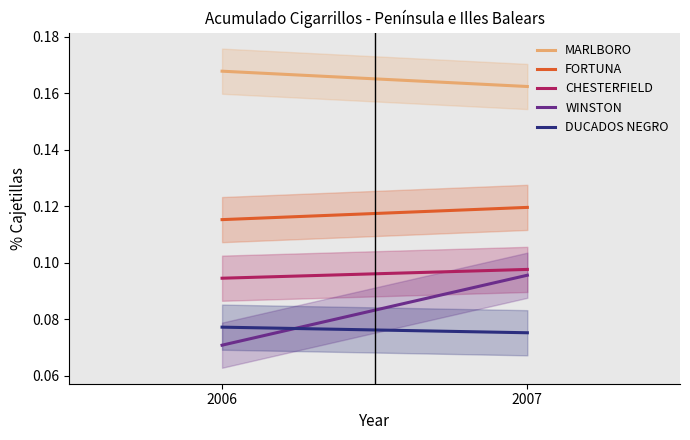

Is this an area chart (filled region under the line)?

No